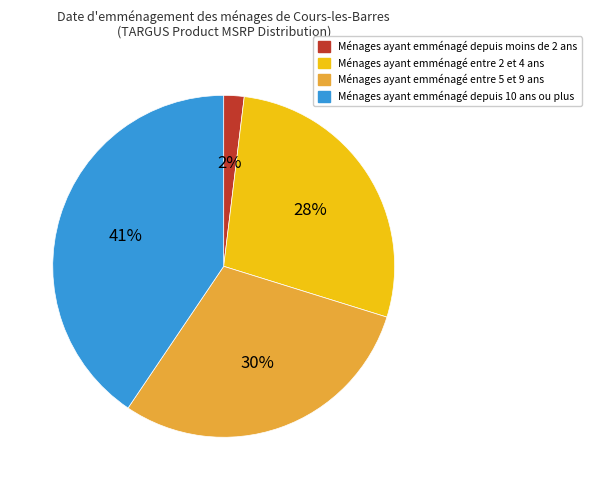

Count the number of slices in the pie.

4